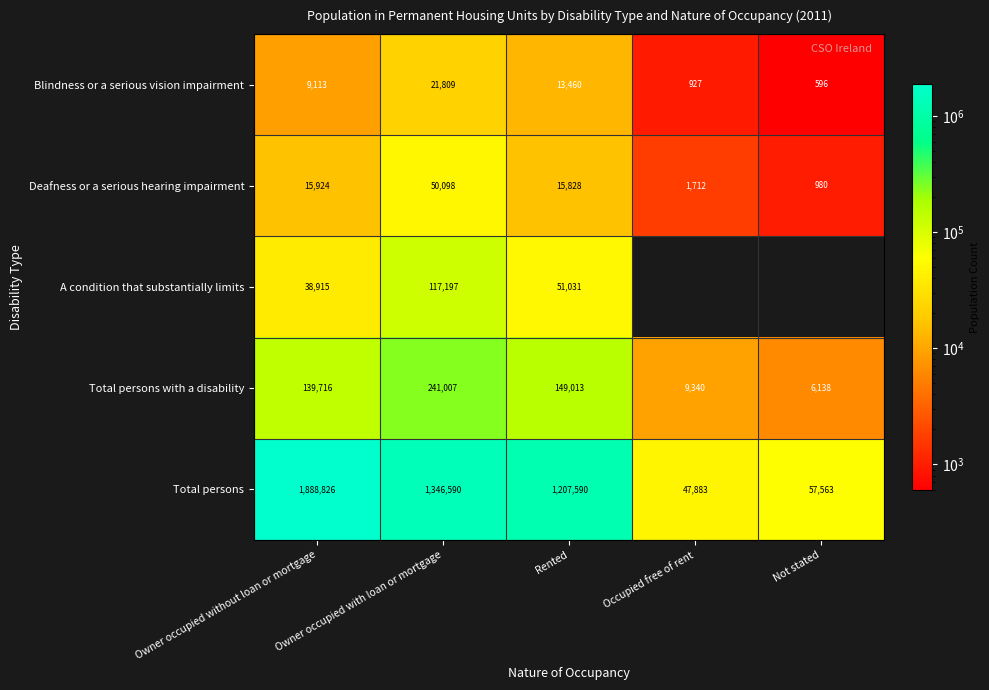

What is the average value of the Deafness or a serious hearing impairment series?

16908